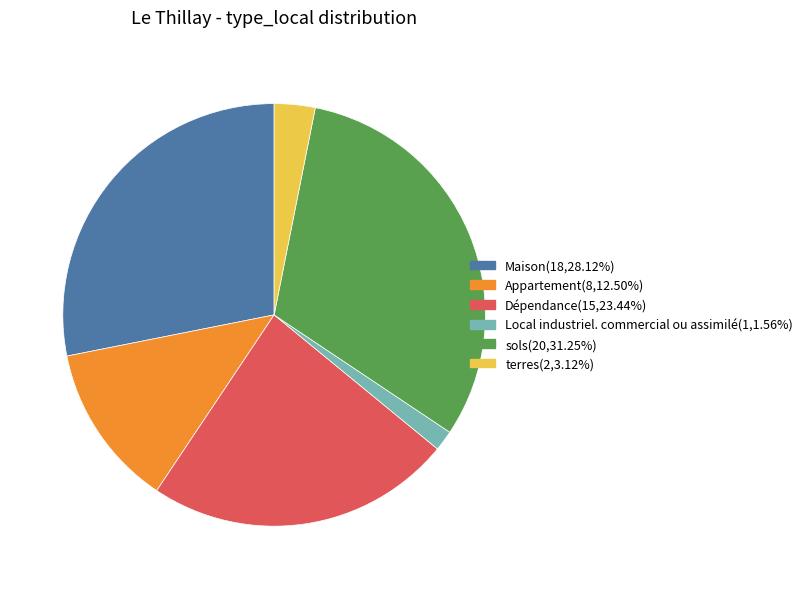

Rank the categories by value from lowest to highest.

Local industriel. commercial ou assimilé, terres, Appartement, Dépendance, Maison, sols